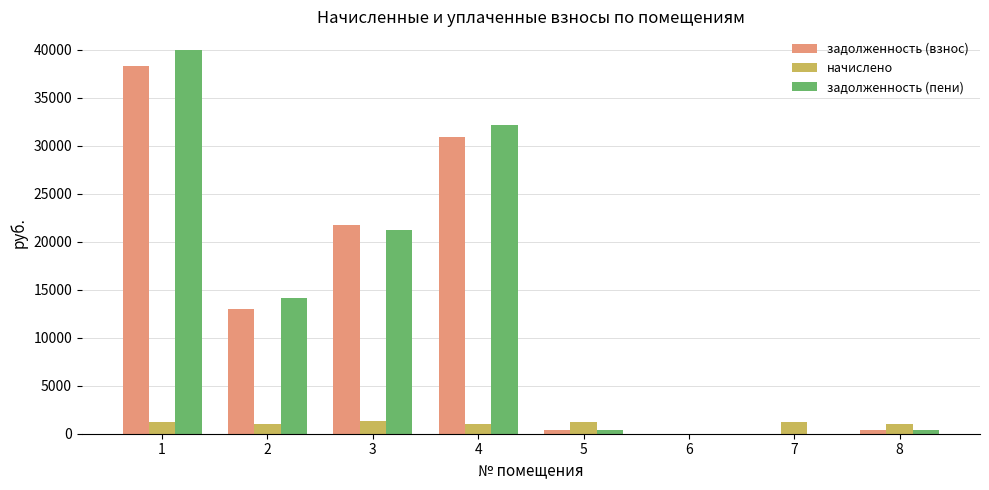

What are all the series names shown in the legend?

задолженность (взнос), начислено, задолженность (пени)